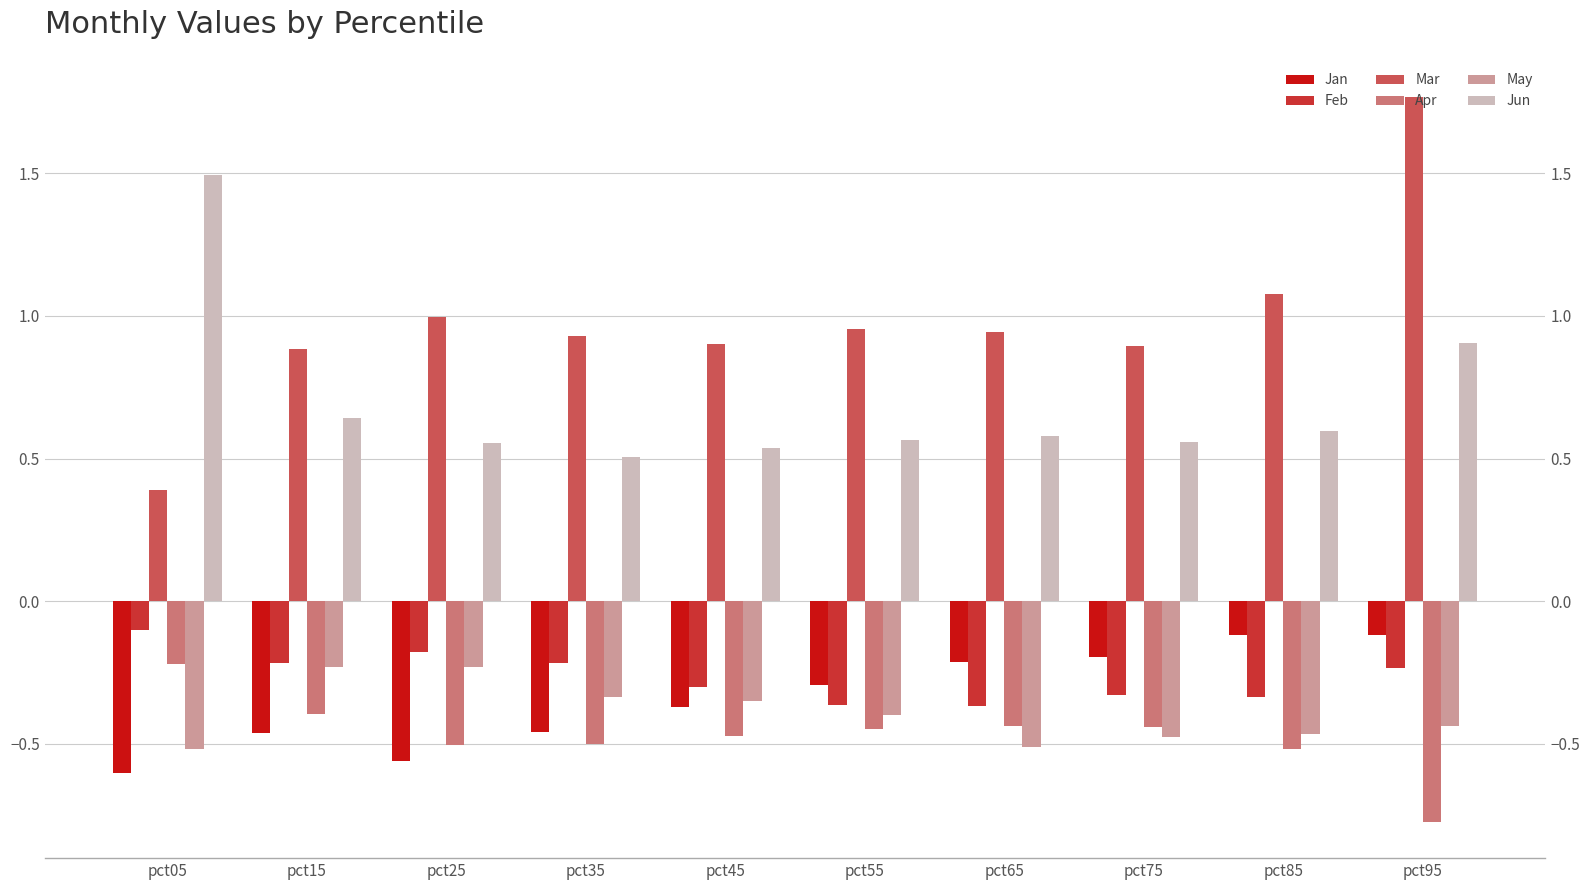

Where is Apr nearest to the value 0?

pct05